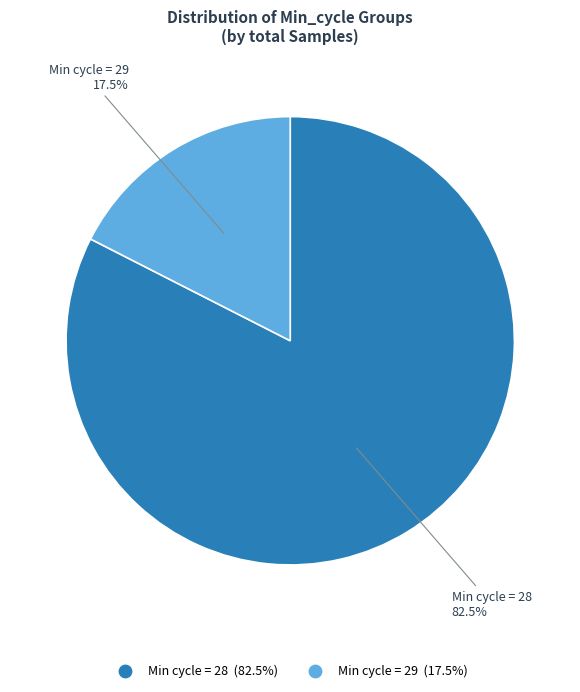

Is there any slice that represents more than half of the pie?

Yes